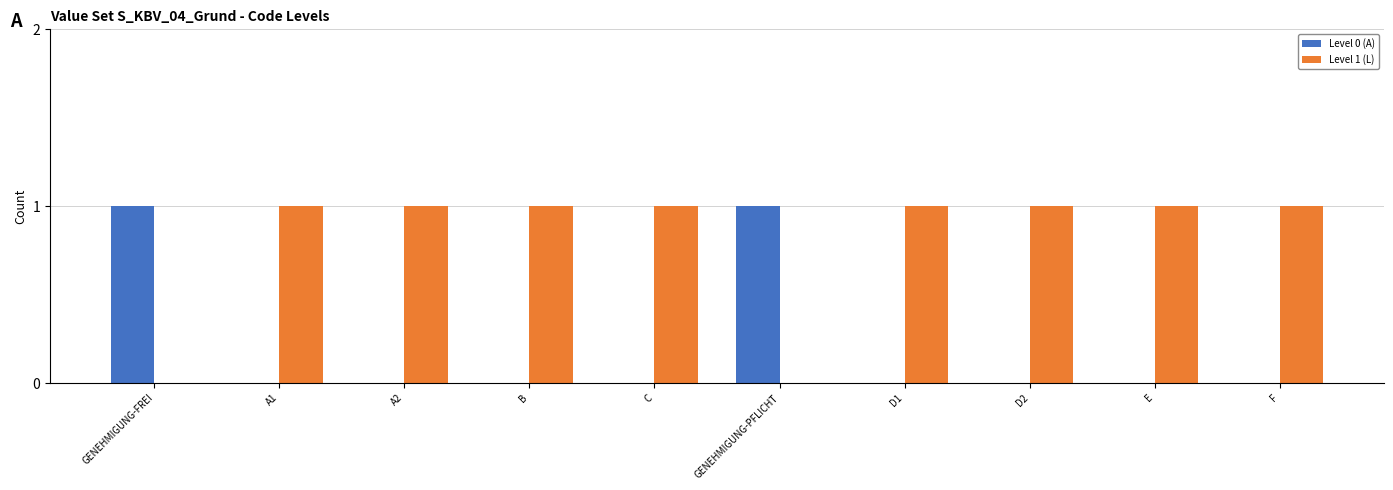

True or false: Level 1 (L) has a value of 2 at C.

False